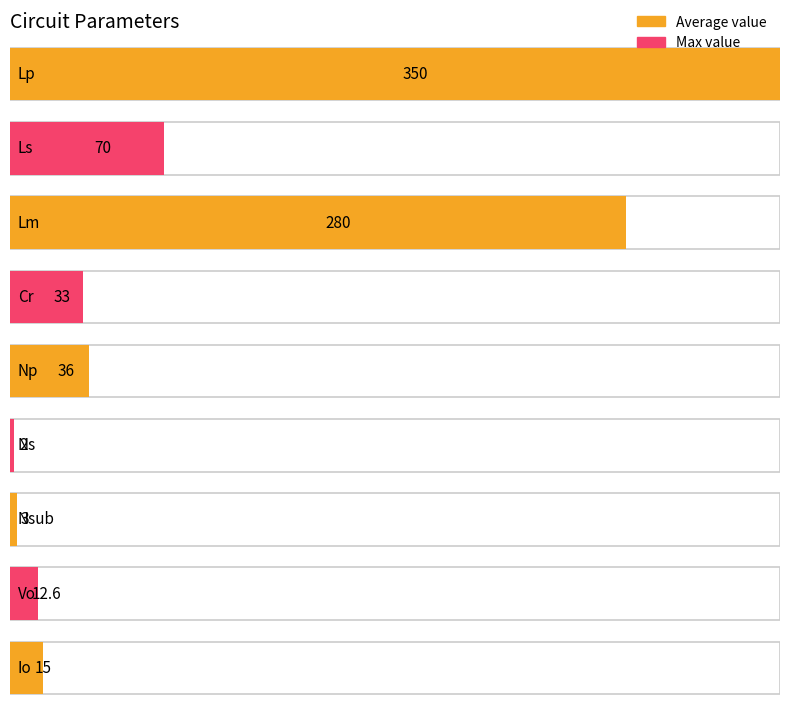

How many bars are there in total?

9